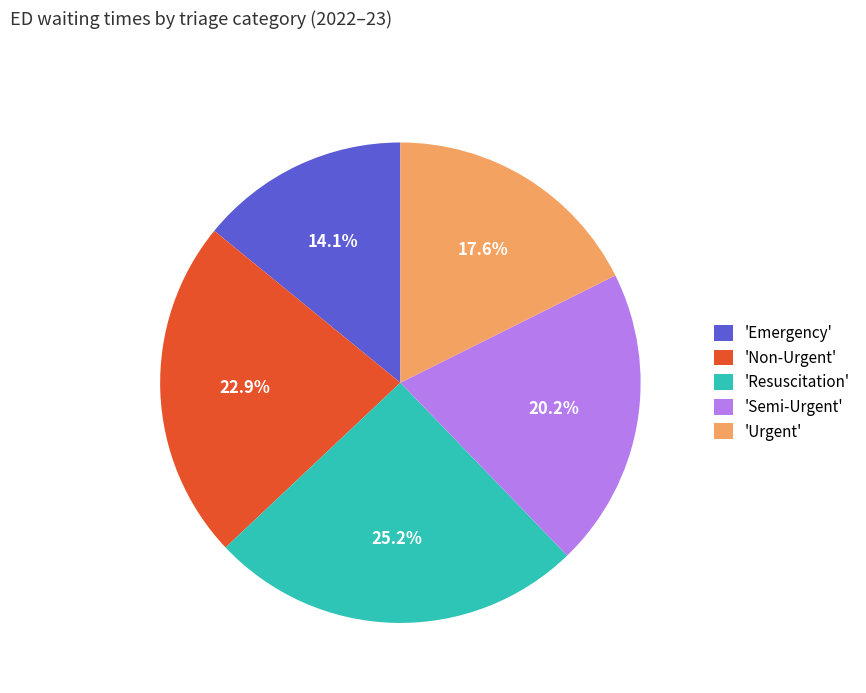

Which category has the smallest portion of the pie?

'Emergency'